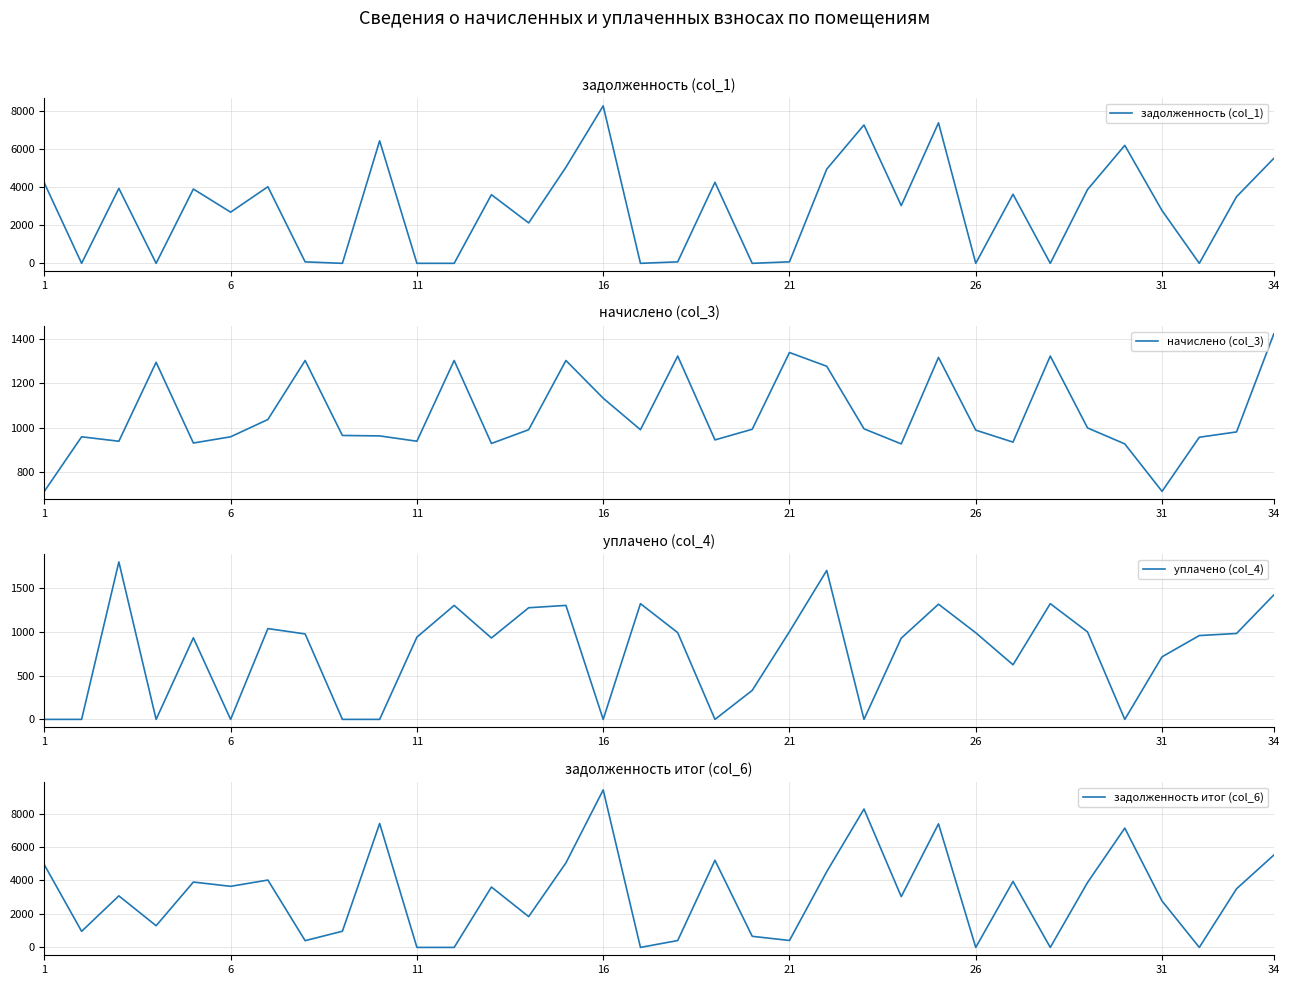

True or false: задолженность (col_1) and задолженность итог (col_6) intersect in this chart.

True